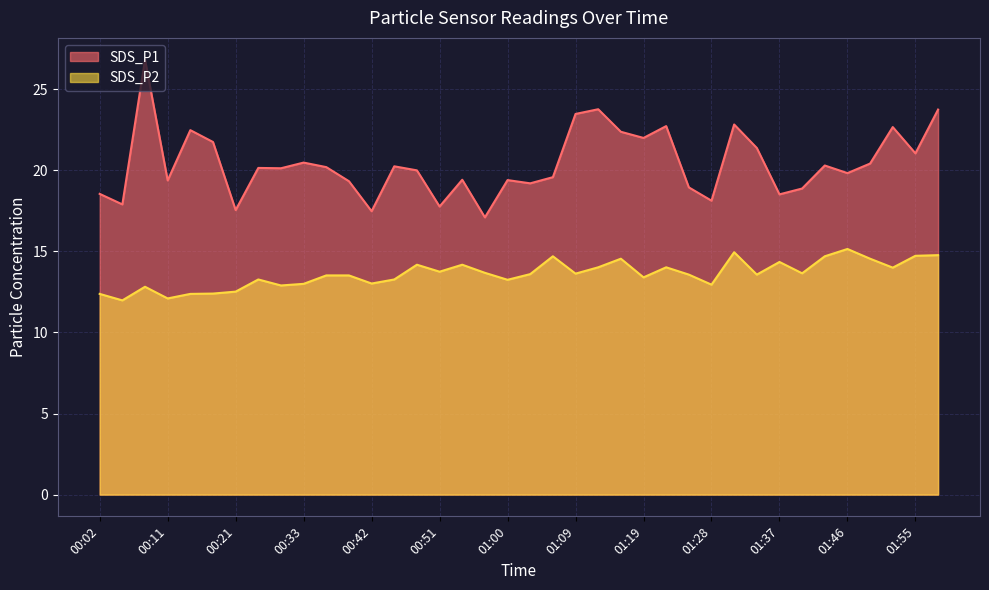

What is the maximum value for SDS_P2?

15.2